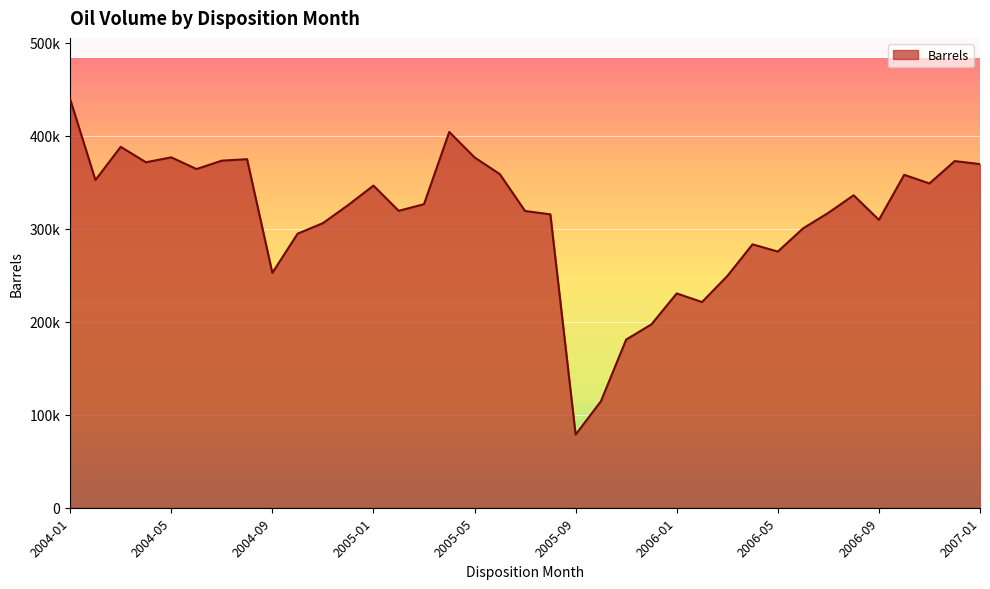

At which category does the chart reach its minimum across all series?

2005-09